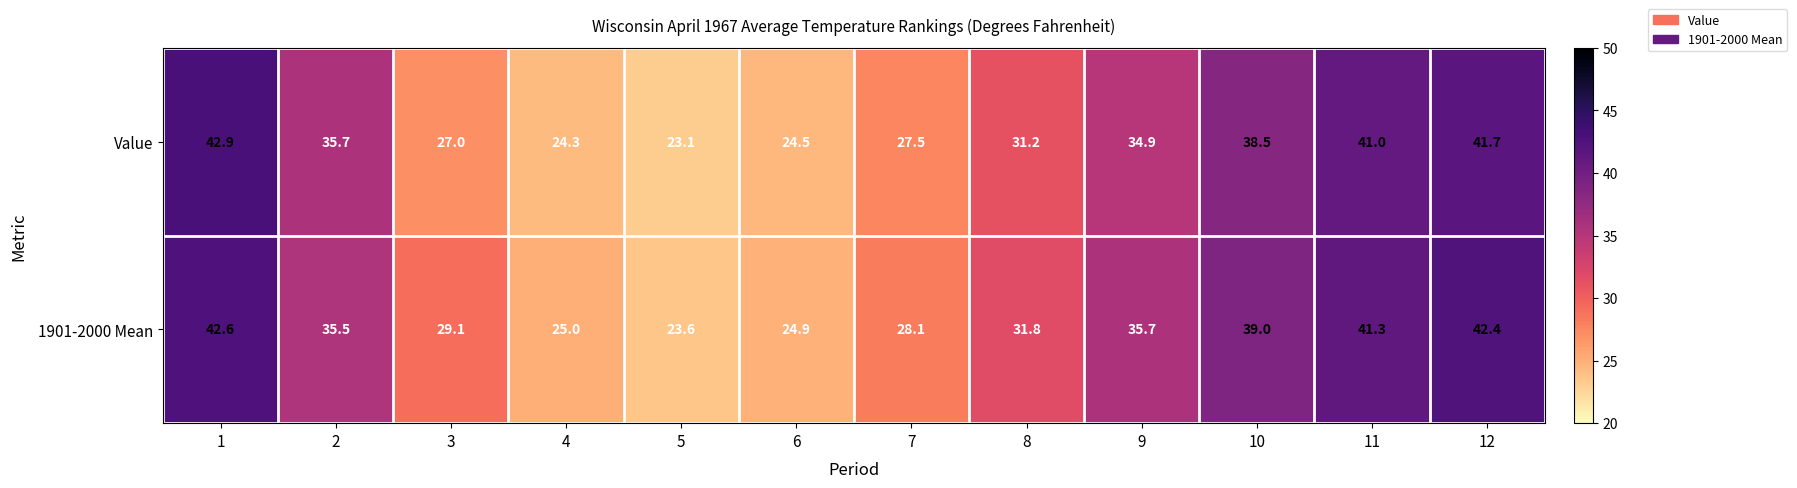

Reading left to right, transcribe all the data shown in this chart.

Value: 42.9	35.7	27.0	24.3	23.1	24.5	27.5	31.2	34.9	38.5	41.0	41.7
1901-2000 Mean: 42.6	35.5	29.1	25.0	23.6	24.9	28.1	31.8	35.7	39.0	41.3	42.4